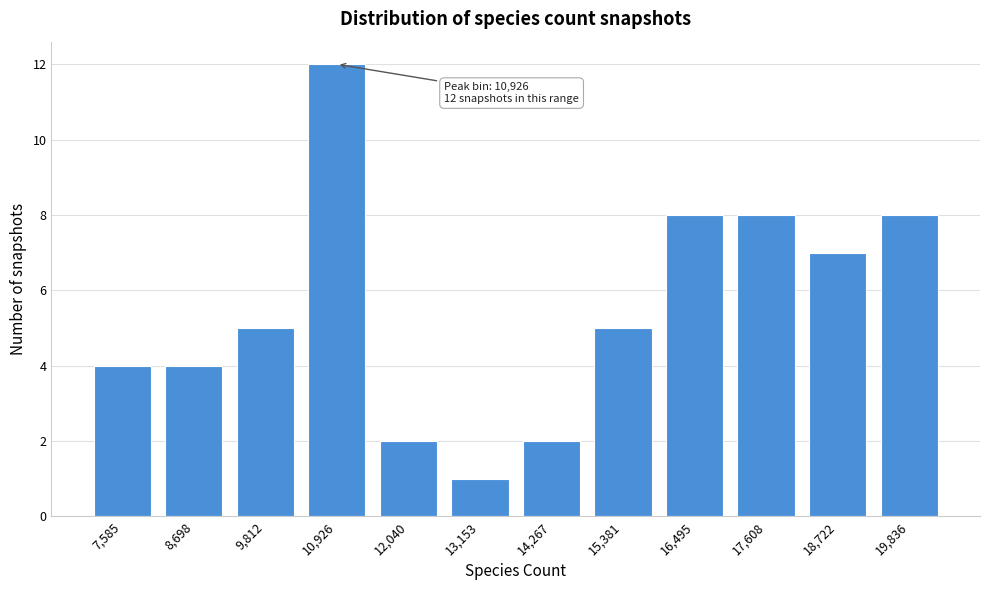

Reading left to right, list all the values displayed in this chart.

7,585=4	8,698=4	9,812=5	10,926=12	12,040=2	13,153=1	14,267=2	15,381=5	16,495=8	17,608=8	18,722=7	19,836=8